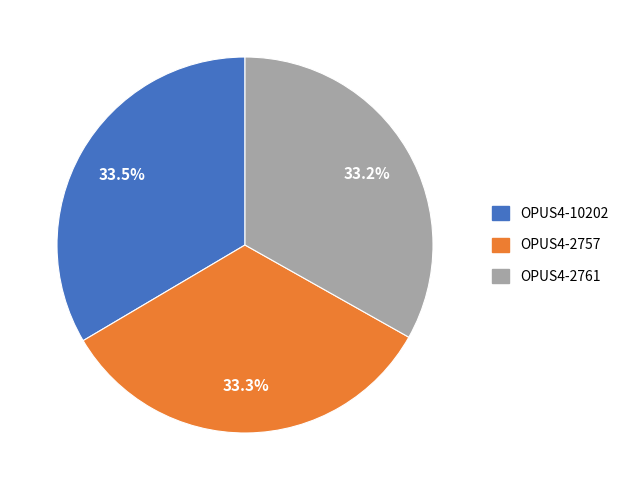

What percentage is NOT represented by OPUS4-2757?

66.7%